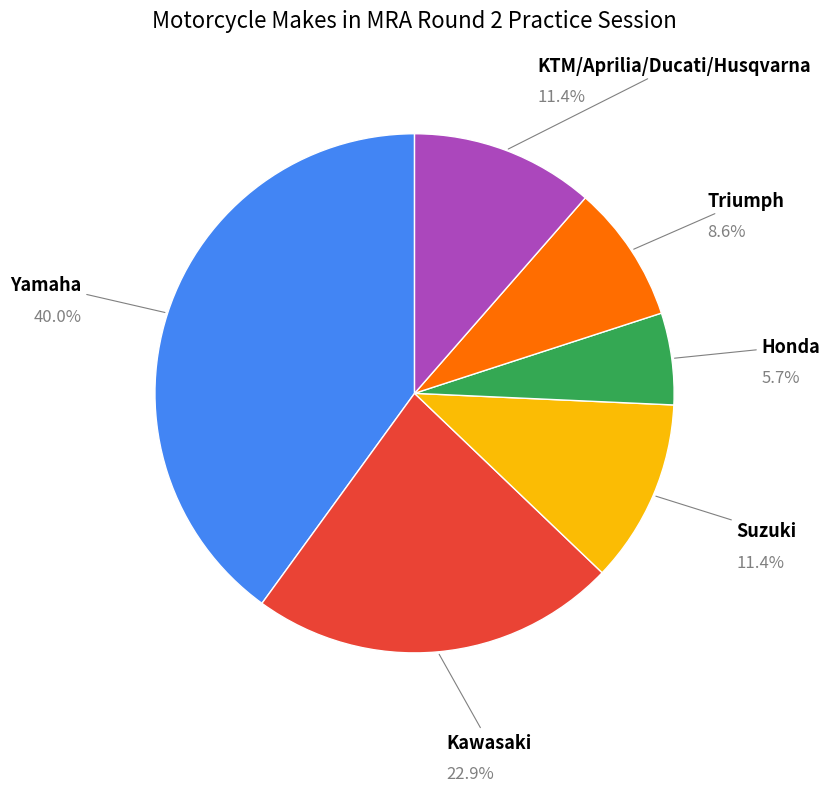

What percentage is the Kawasaki slice, to the nearest percent?

23%